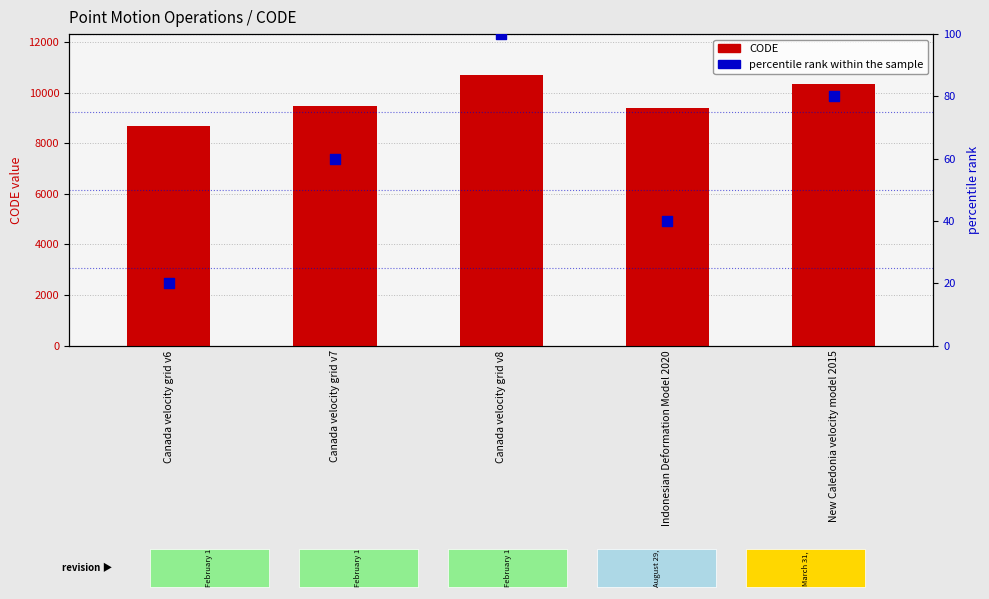

Which series has the largest Y range (max minus min)?

CODE